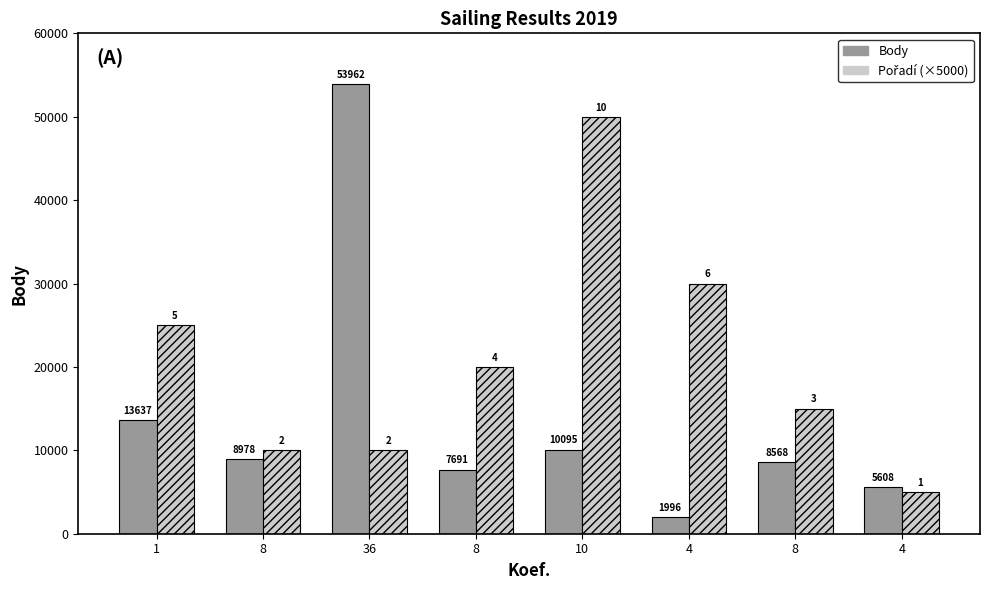

What is the highest value of the Pořadí (×5000) series?

50000